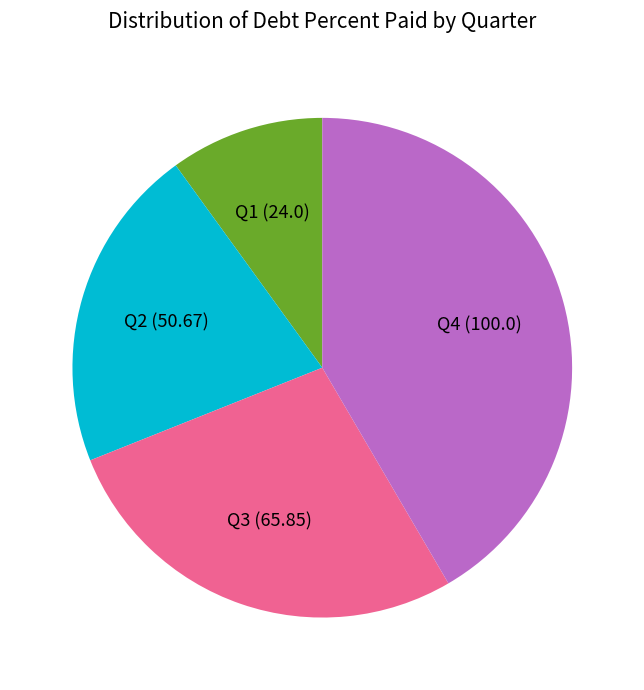

Which slice is the smallest?

Q1